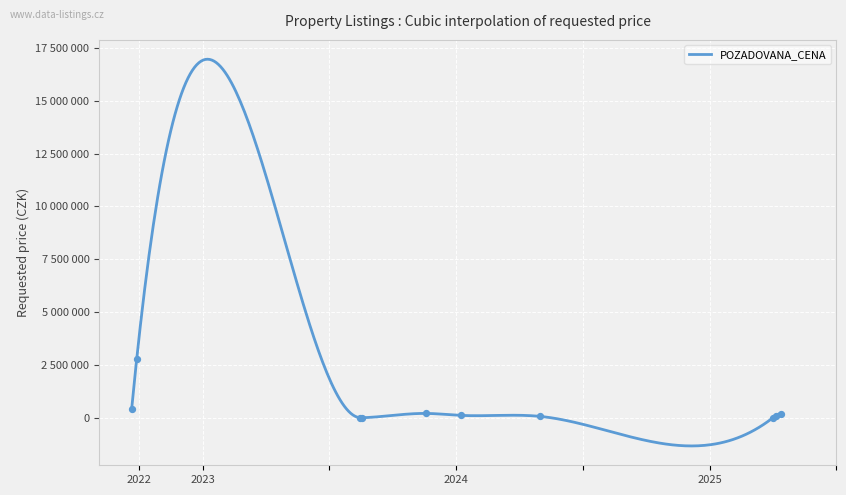

What is the change in value from 2022-09-26 to 2024-01-08?

-2663000